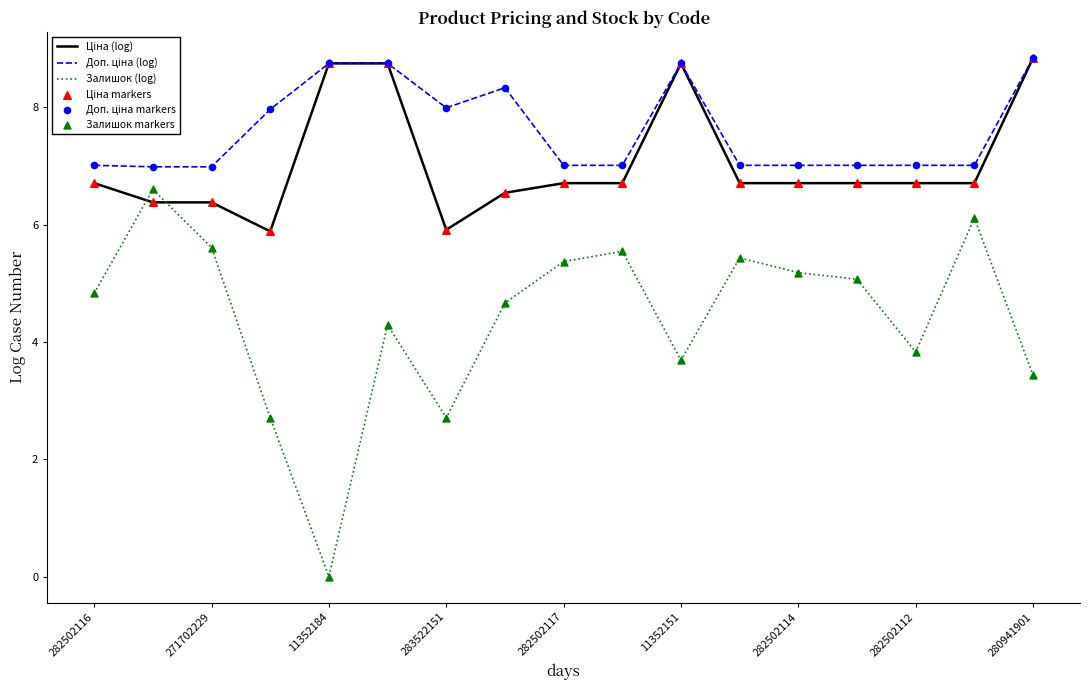

Which series has the widest spread of values?

Залишок (log)